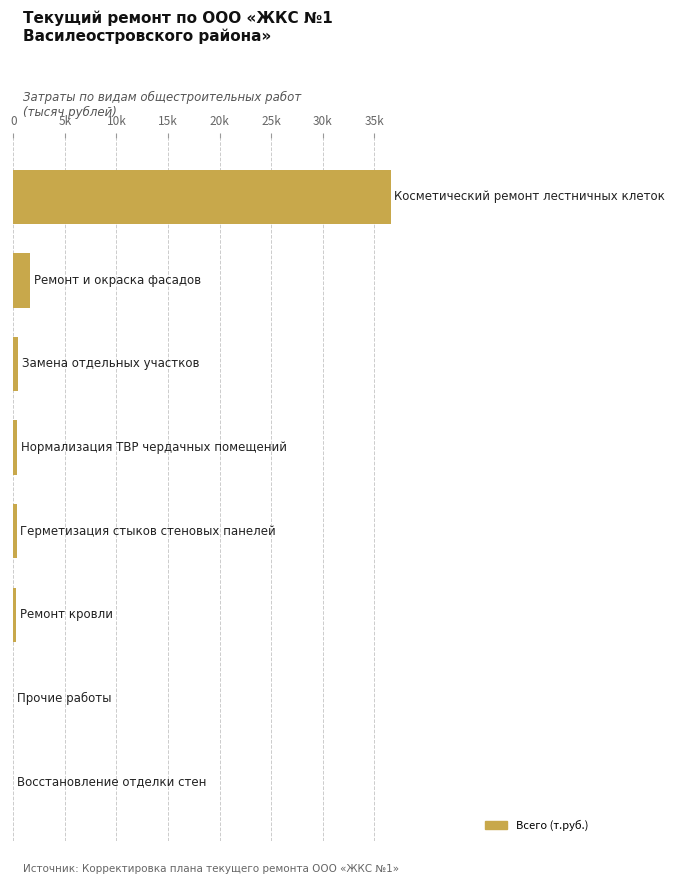

What is the average value?

4952.3